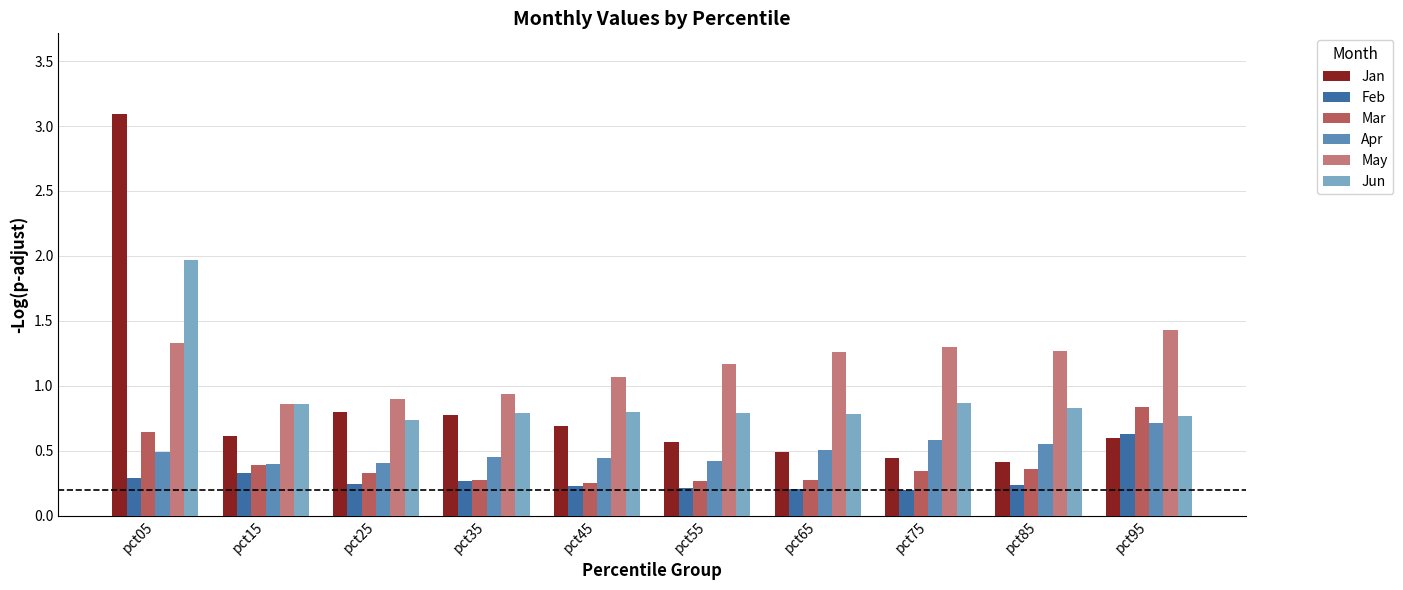

Which series has the widest spread of values?

Jan